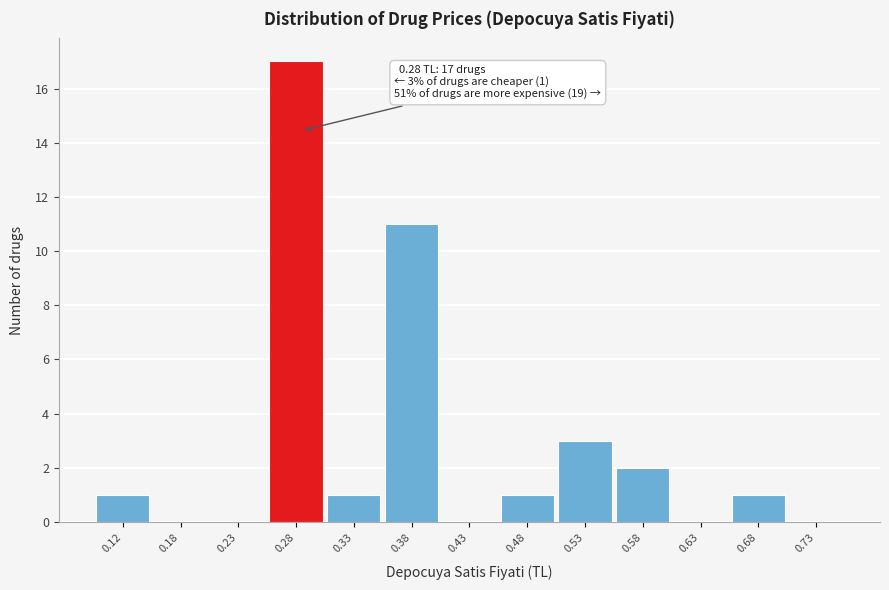

Which range on the x-axis has the tallest bar?

0.25 to 0.30